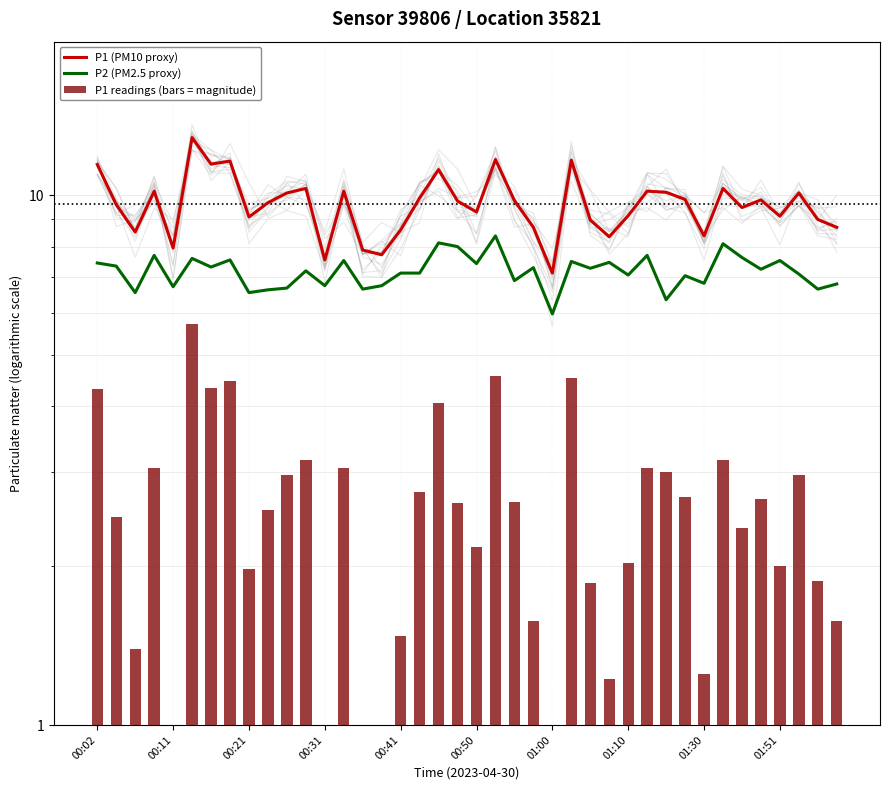

What are all the series names shown in the legend?

P1 (PM10 proxy), P2 (PM2.5 proxy), P1 readings (bars = magnitude)